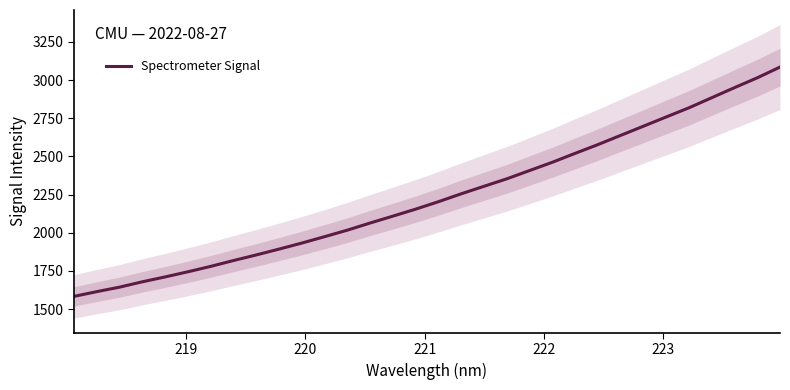

Reading right to left, extract all data points from this chart.

3085.3	3014.9	2950.6	2884.6	2818.6	2758.6	2698.2	2638.0	2577.6	2520.3	2462.0	2407.8	2353.6	2304.7	2255.5	2203.8	2155.0	2109.3	2064.2	2017.5	1974.6	1932.7	1893.2	1854.9	1818.2	1779.9	1744.5	1710.8	1678.9	1643.8	1614.3	1583.3